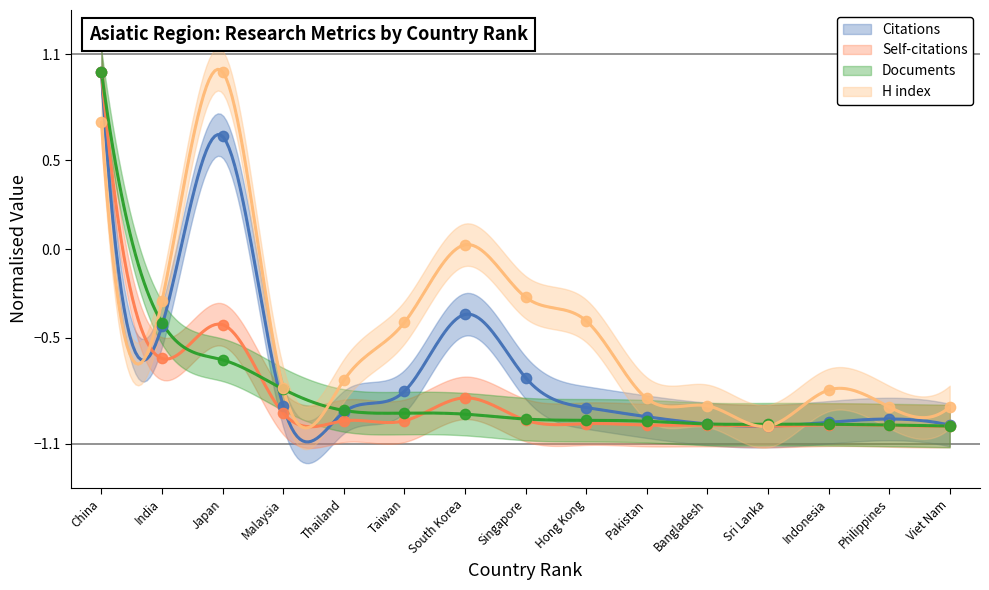

What is the total value across all series at South Korea?

-2.1